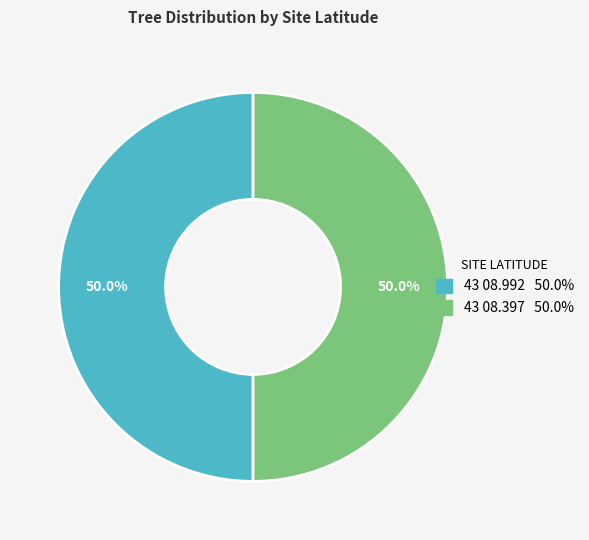

True or false: 43 08.992 accounts for 50% of the total.

True